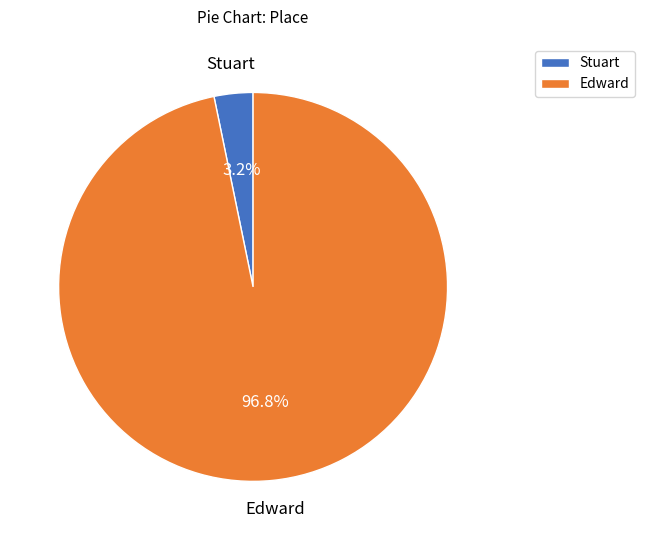

To the nearest percent, what is the difference between the largest and smallest slice percentages?

94%